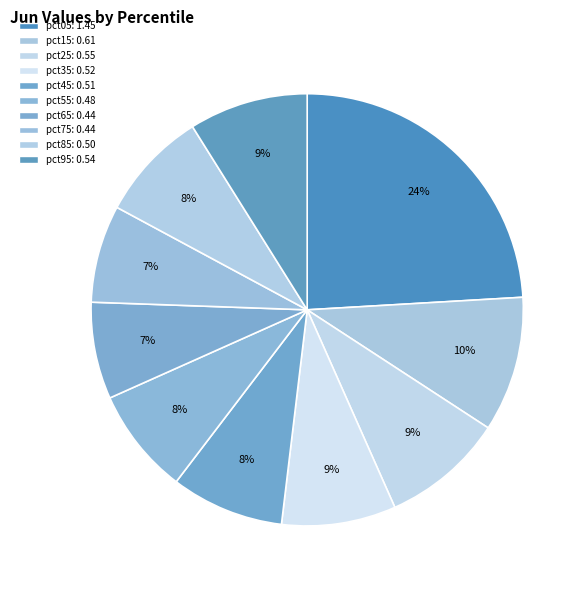

What is the total percentage of pct35 and pct45?

17.0%